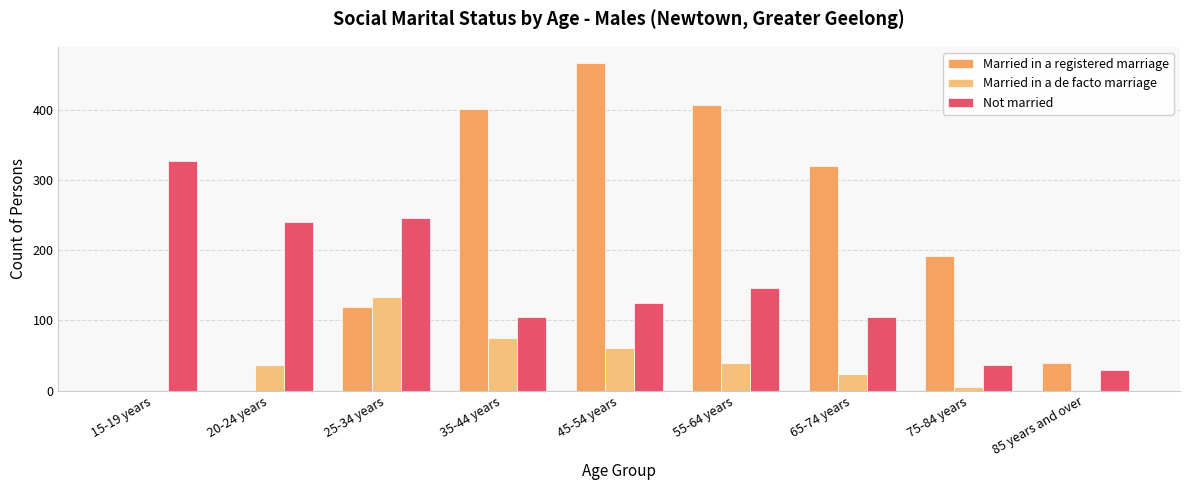

What is the maximum value for Married in a registered marriage?

467